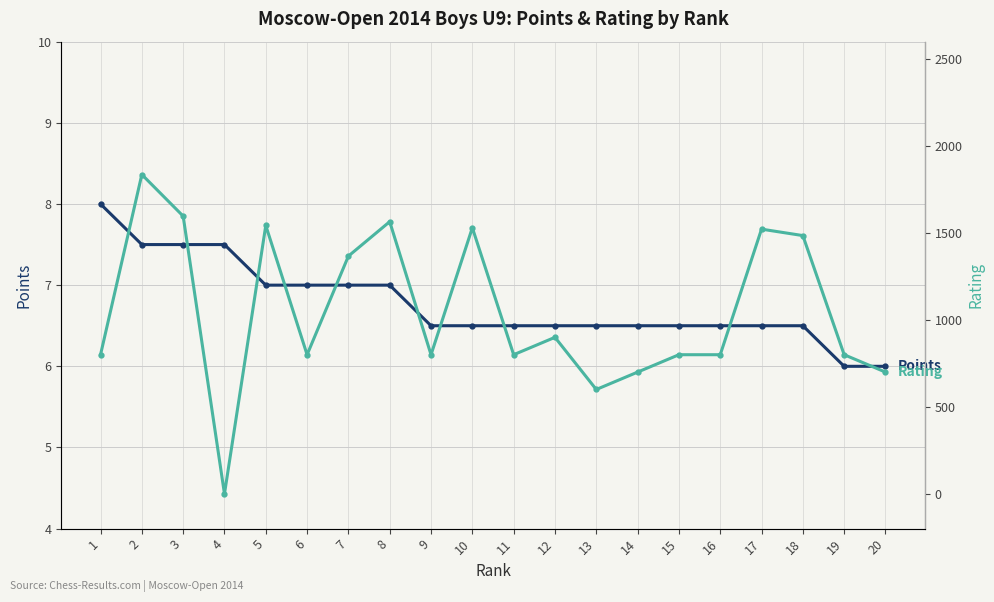

Is the value of Rating at 5 greater than the value of Points at 14?

Yes